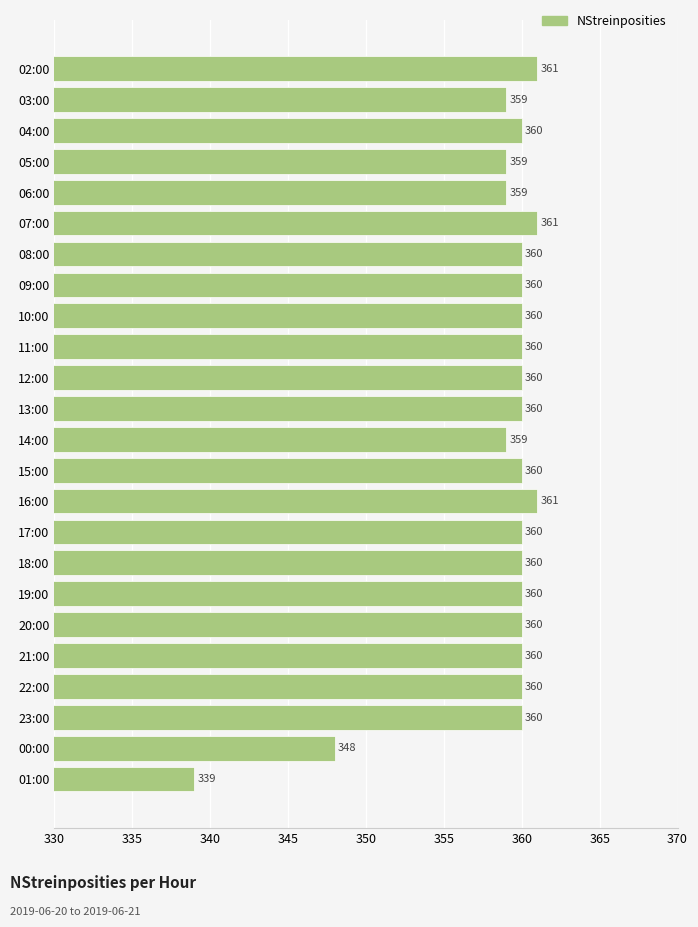

Approximately how many times larger is the value at 03:00 compared to 02:00?

1.0